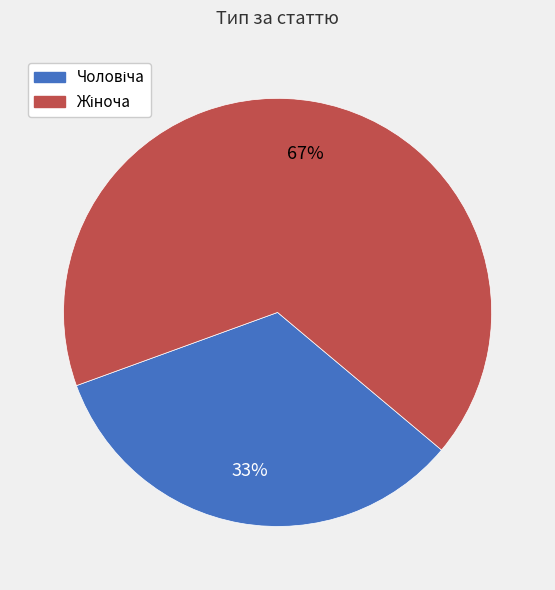

Is there any slice that represents more than half of the pie?

Yes